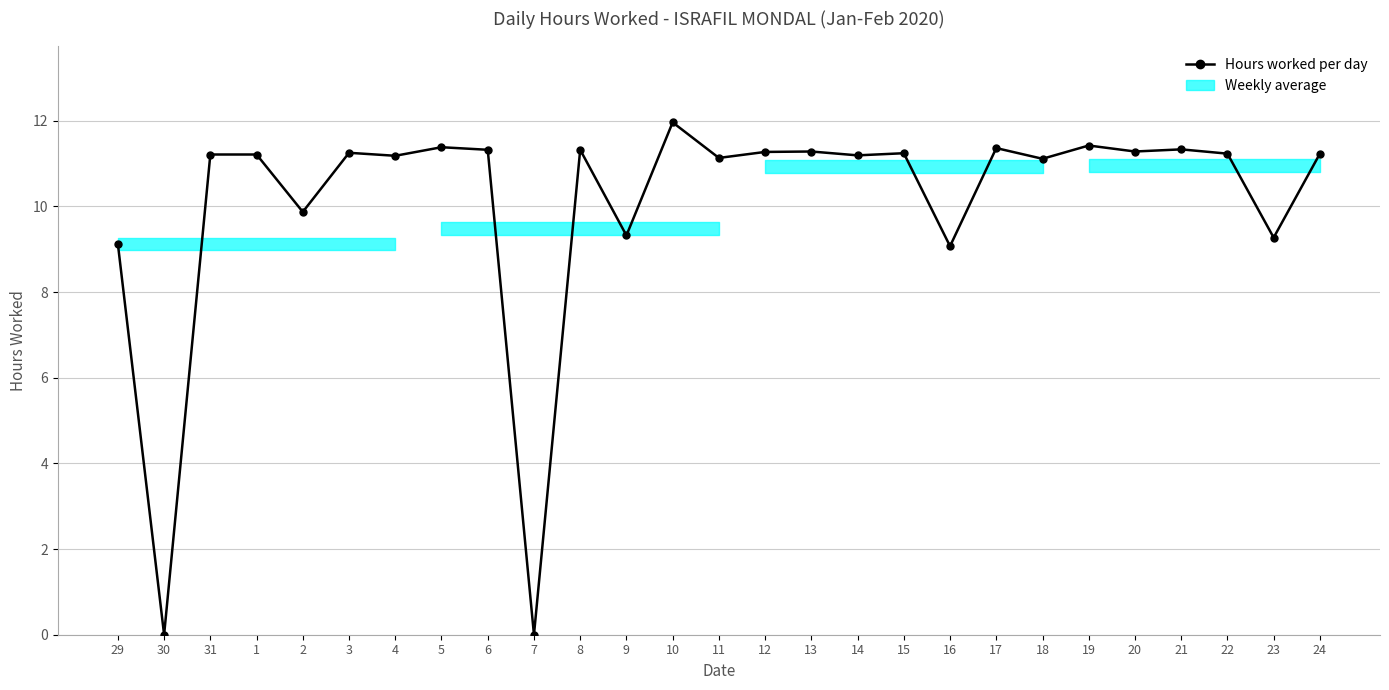

What is the maximum value shown in the chart?

12.0